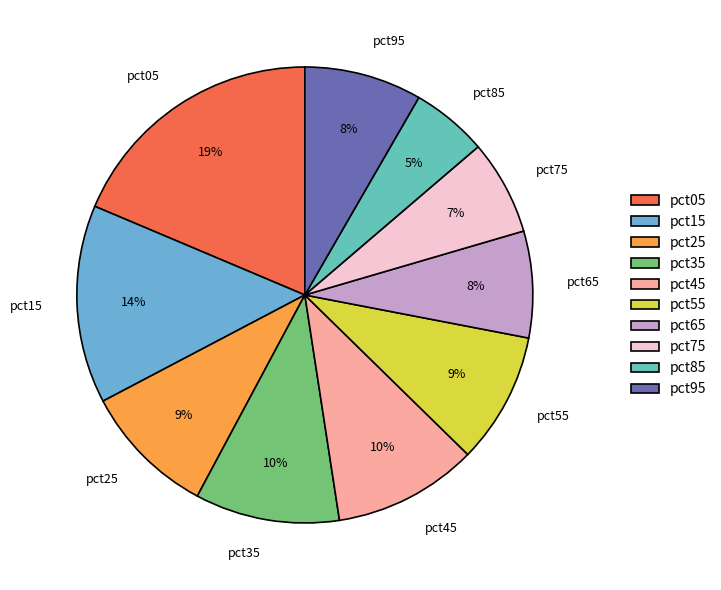

Which slice is the largest?

pct05